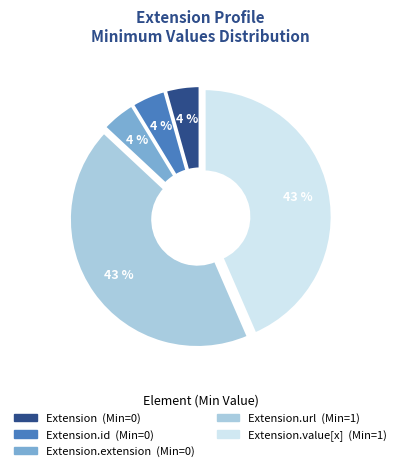

Is there a majority slice in this chart?

No